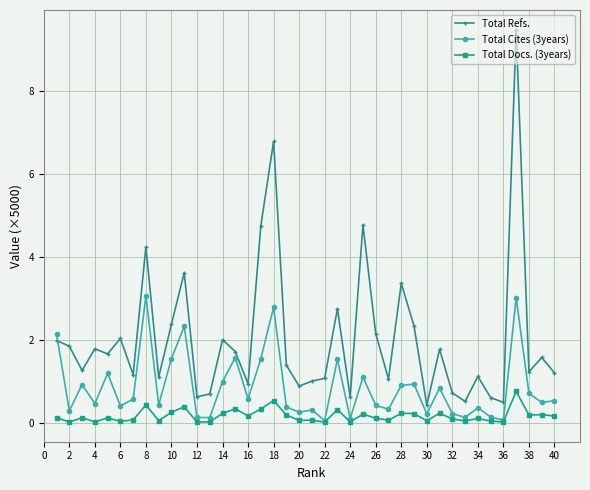

Does the chart display data point markers on the line(s)?

Yes